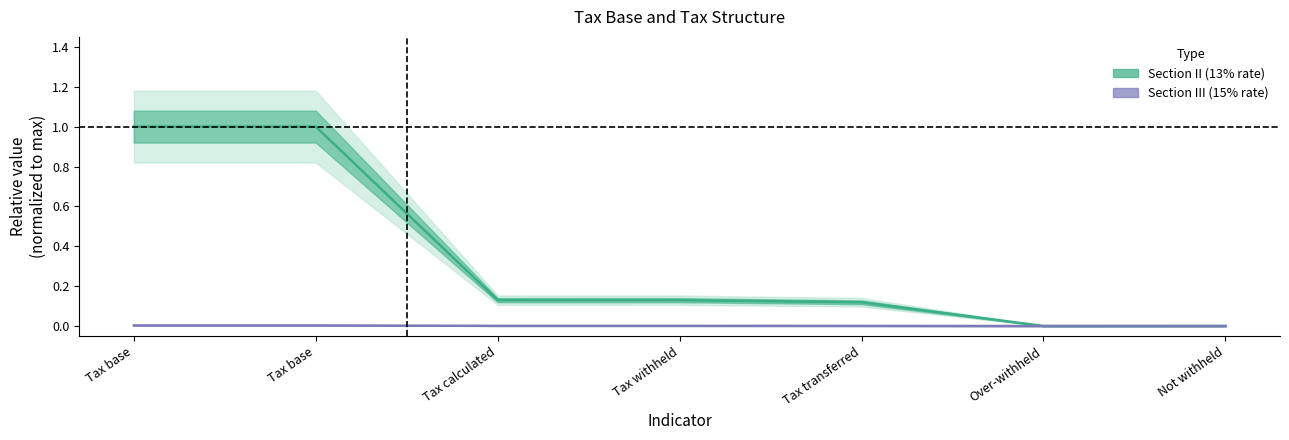

Is it true that Section II (13% rate) equals 1.8 at Tax base?

False